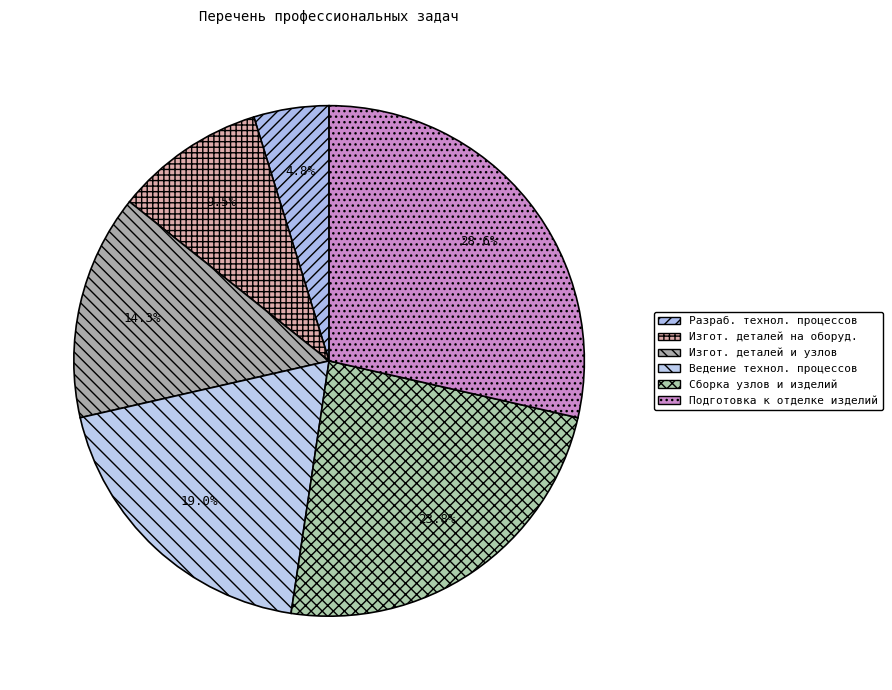

How many slices are in this pie chart?

6